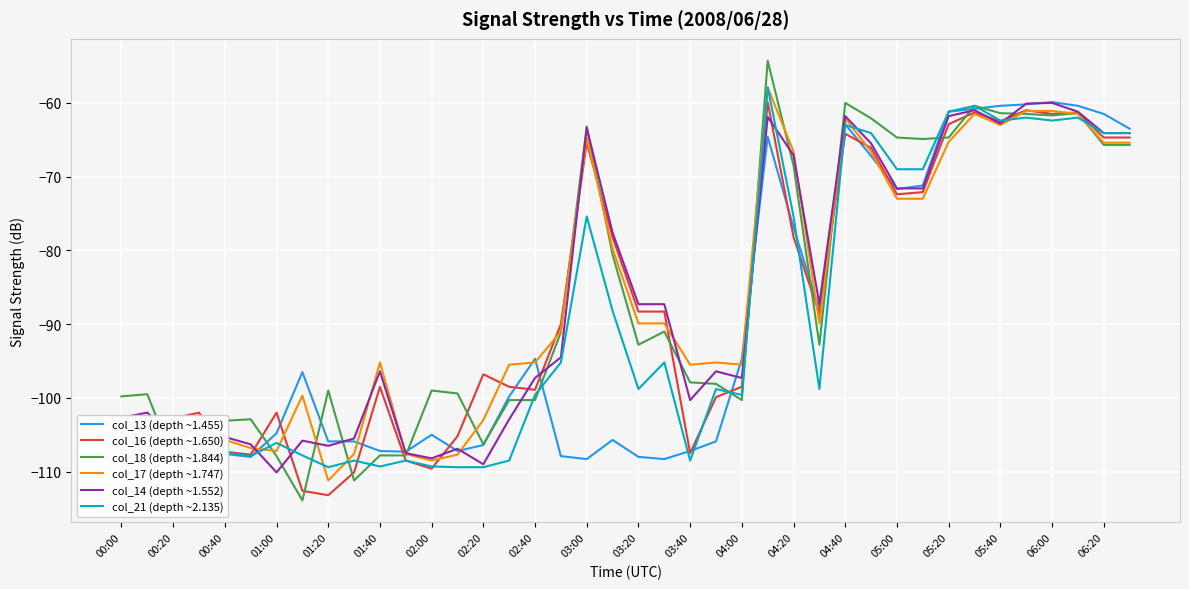

The value of col_17 (depth ~1.747) at 04:20 is -66.6. True or false?

True